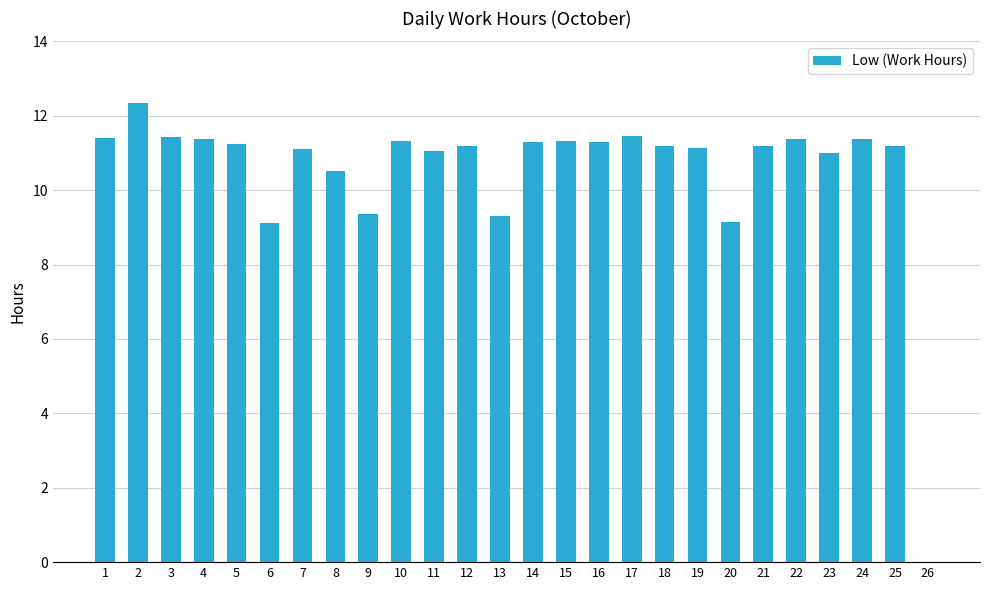

Is it true that the value at 26 is 0.0?

True